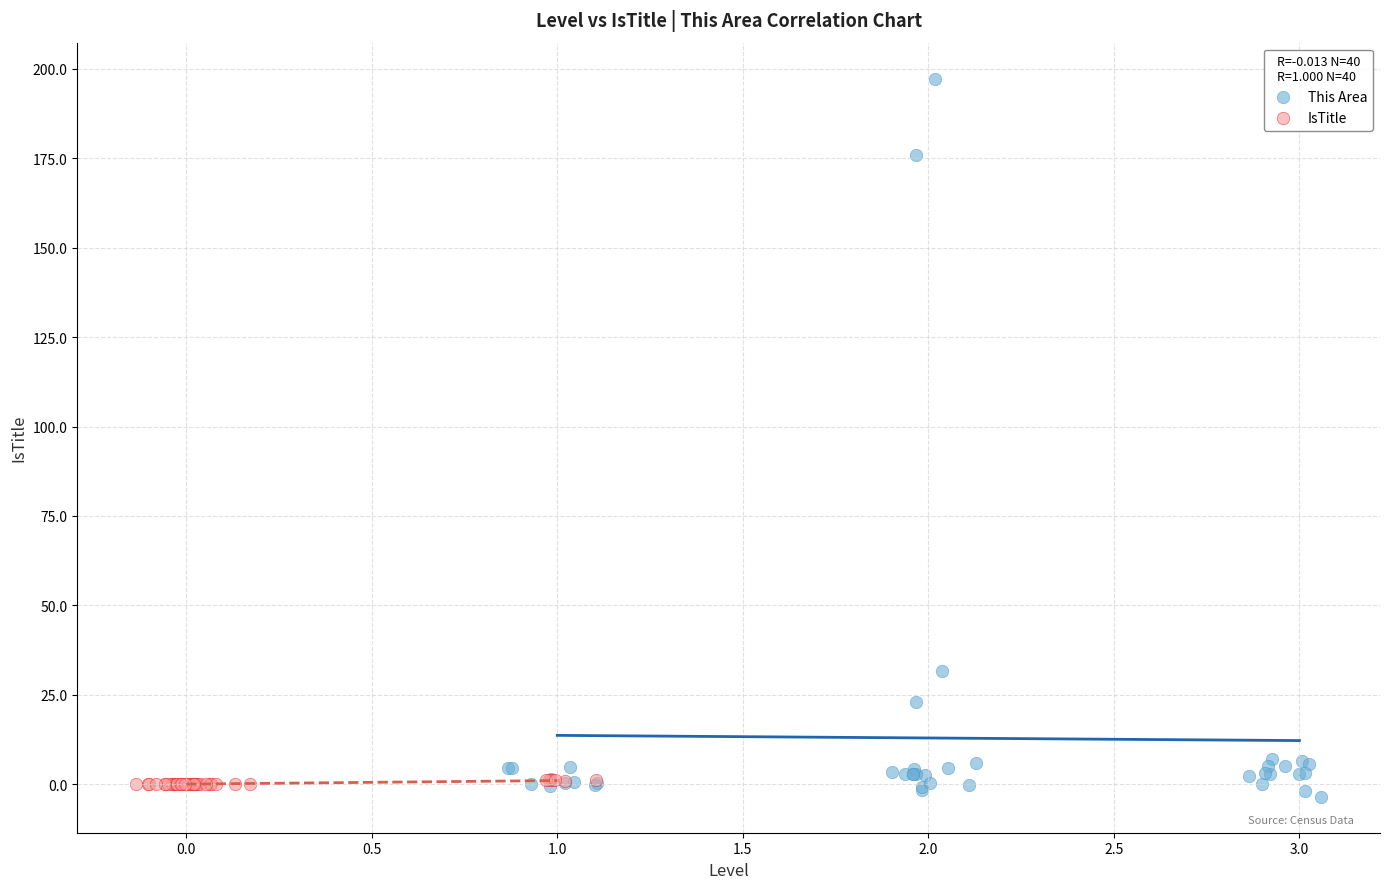

Which series has the largest Y range (max minus min)?

This Area